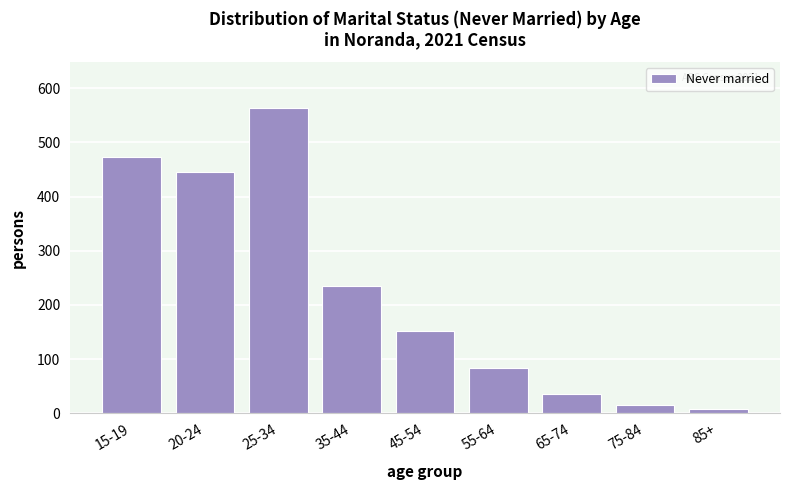

Reading left to right, transcribe all the data shown in this chart.

15-19=473	20-24=446	25-34=564	35-44=235	45-54=151	55-64=84	65-74=35	75-84=15	85+=8